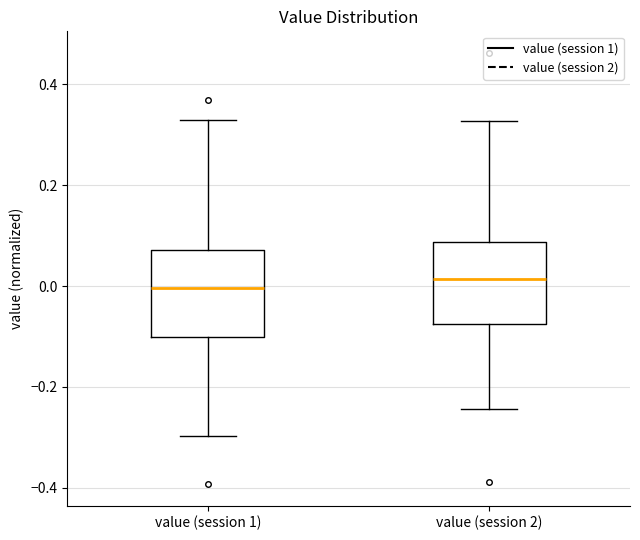

Where is the lower edge of the box for value (session 2) on the y-axis? The values are not printed on the chart, so give them approximately, as read against the axis.

-0.08